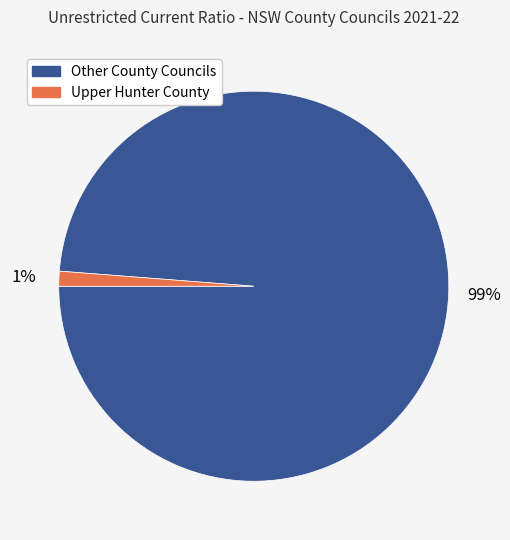

Is there any slice that represents more than half of the pie?

Yes